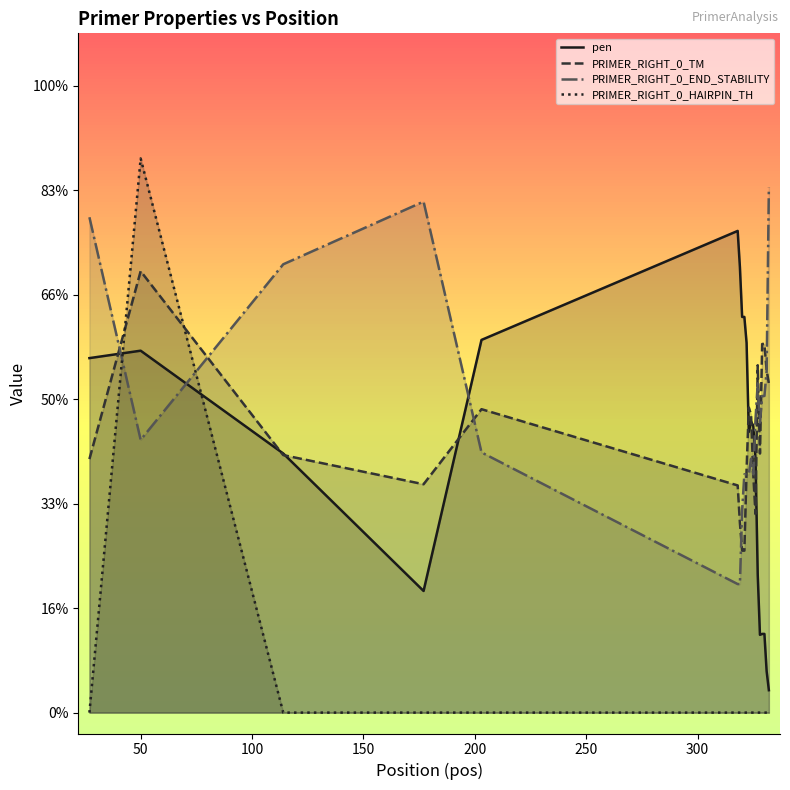

Does the chart display data point markers on the line(s)?

No